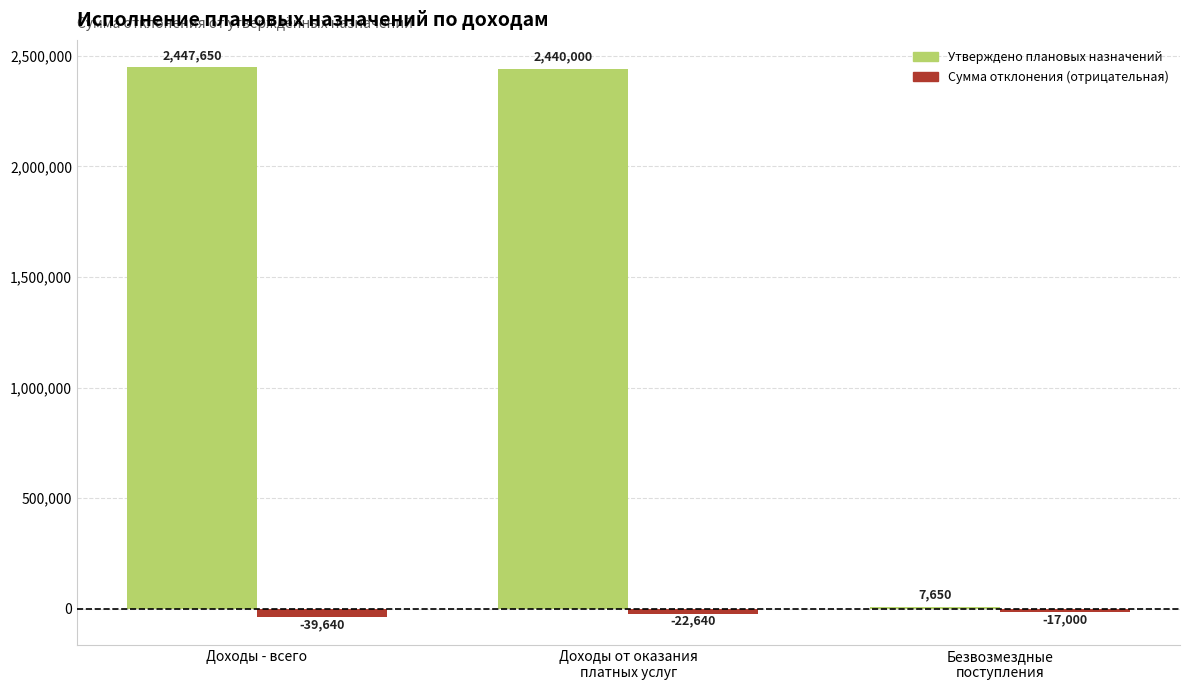

What is the difference between the second highest and minimum values in the Утверждено плановых назначений series?

2432350.0